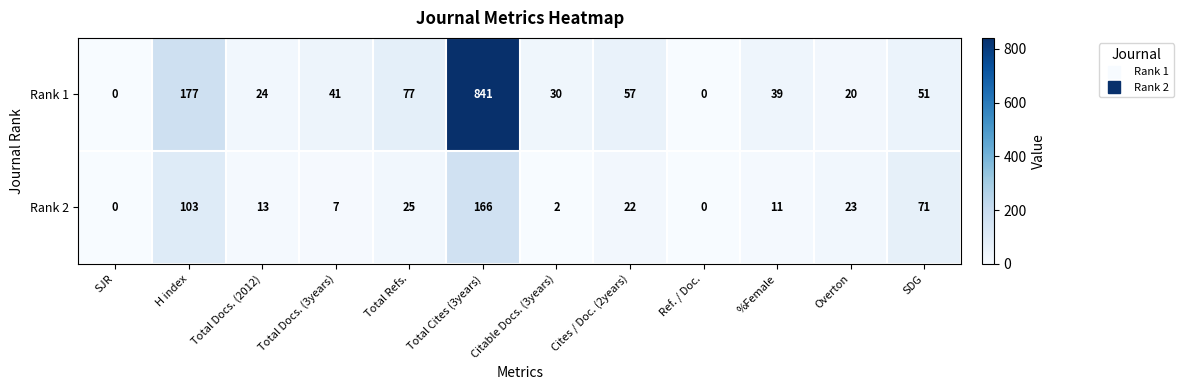

What is the spread (max minus min) of values at Total Cites (3years)?

675